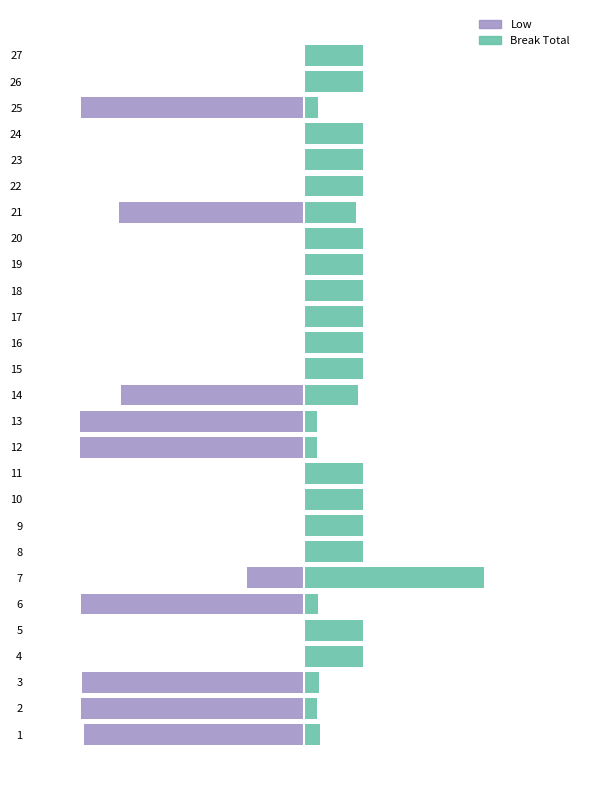

Which series has the largest range (max minus min)?

Low